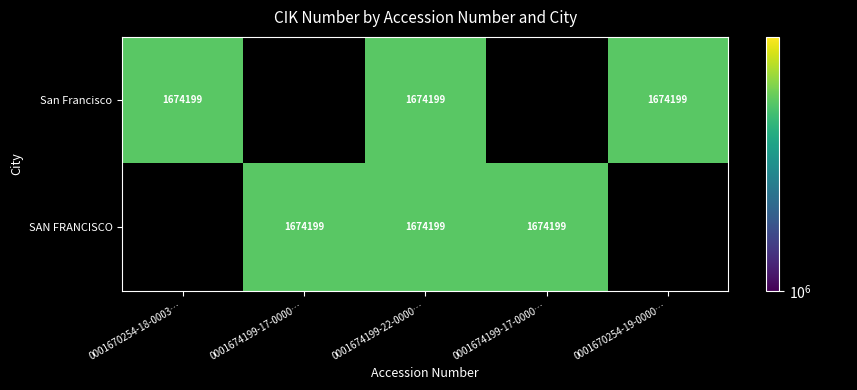

The SAN FRANCISCO series shows 0 at 0001670254-19-000059. True or false?

True